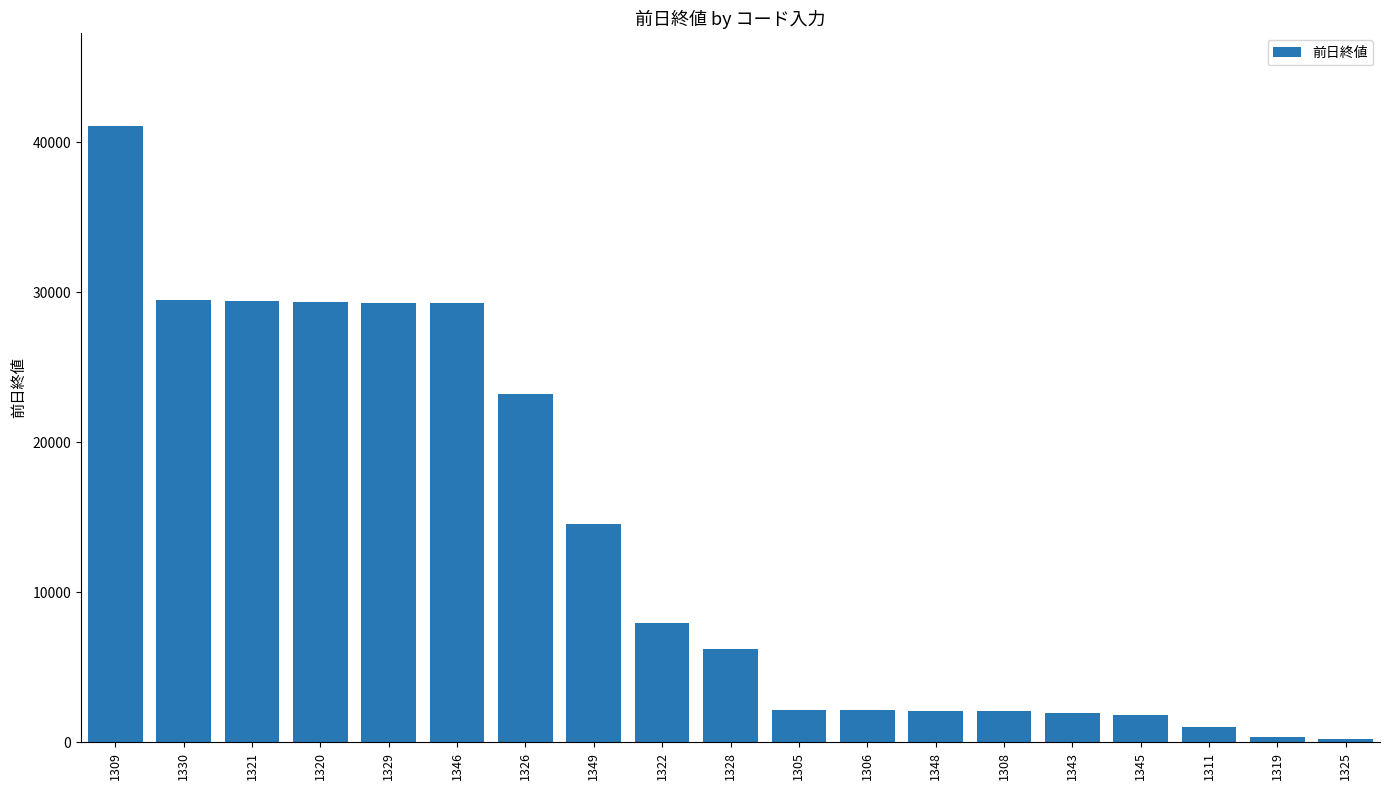

What is the value of the 7th bar from the left?

23195.0